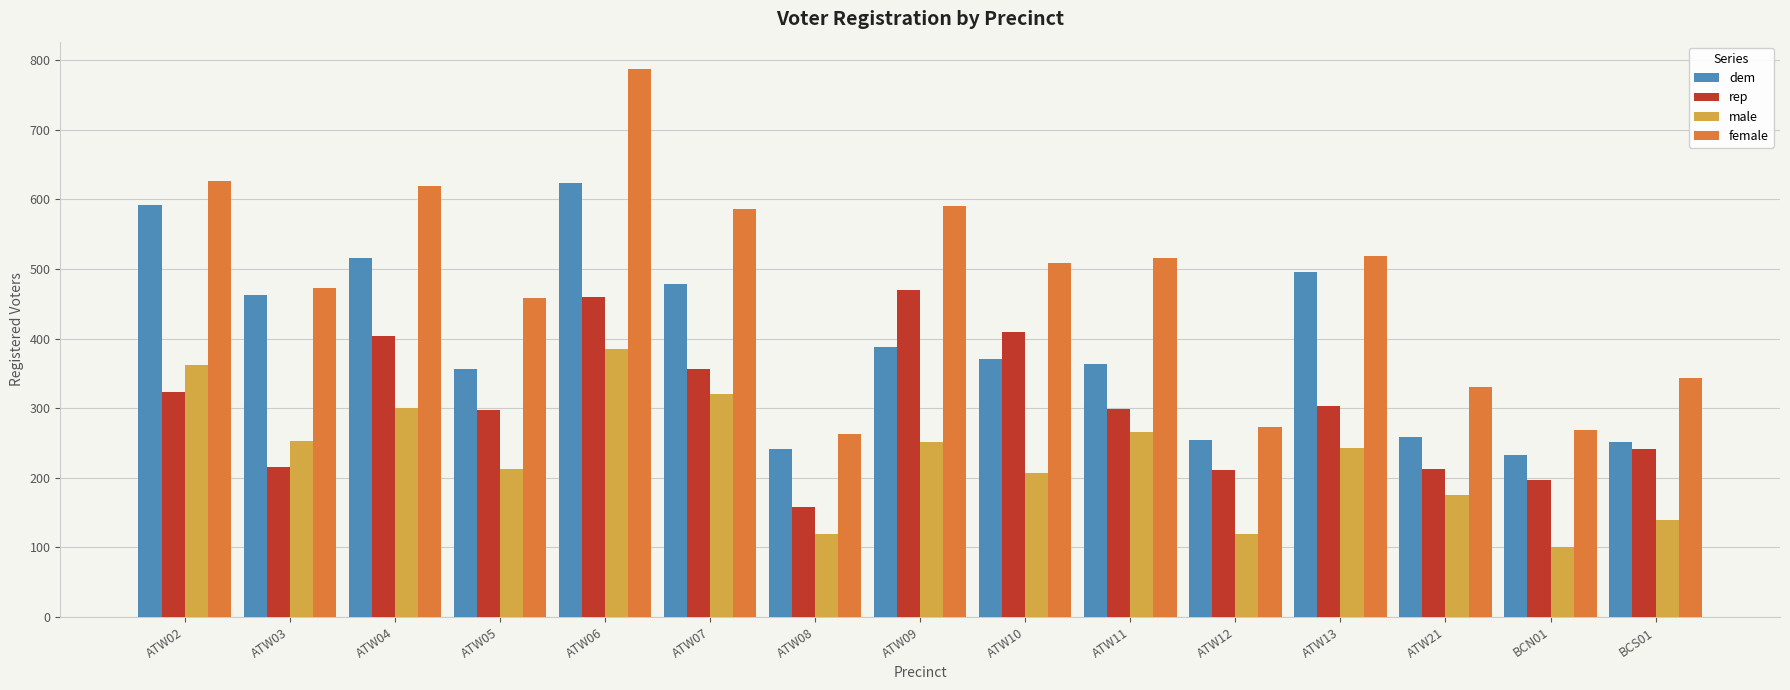

Which series has the largest range (max minus min)?

female